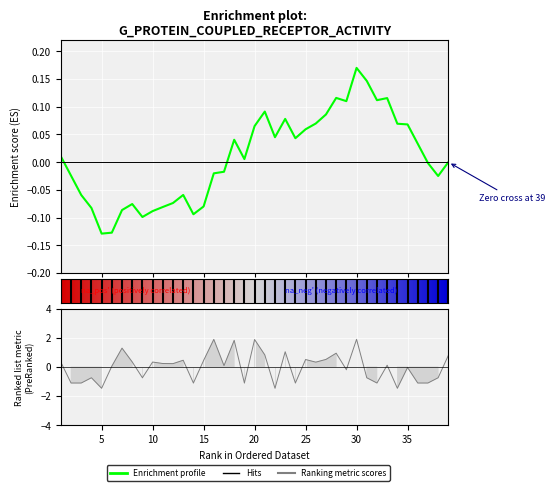

List the labels in order of value, largest first.

30, 16, 20, 18, 7, 23, 28, 21, 39, 27, 25, 13, 15, 8, 10, 1, 26, 11, 12, 33, 17, 6, 35, 29, 4, 9, 31, 38, 2, 3, 14, 19, 24, 32, 36, 37, 5, 22, 34